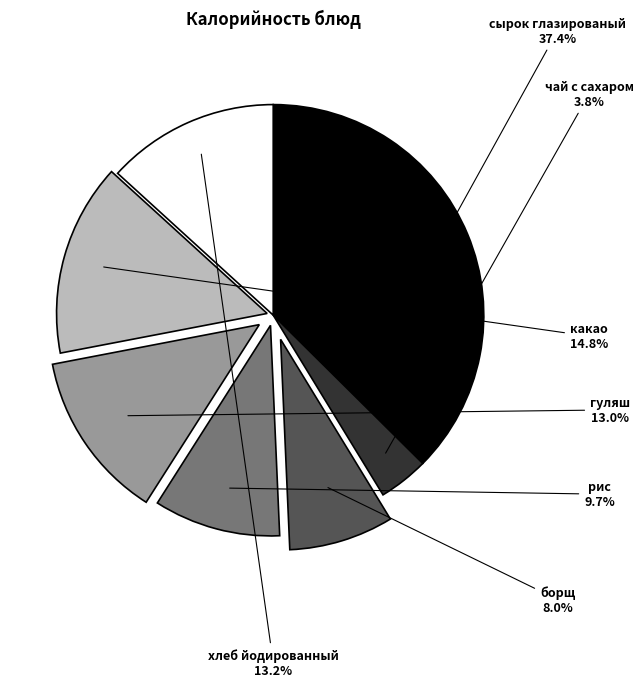

Combined, do хлеб йодированный and гуляш account for over 50%?

No